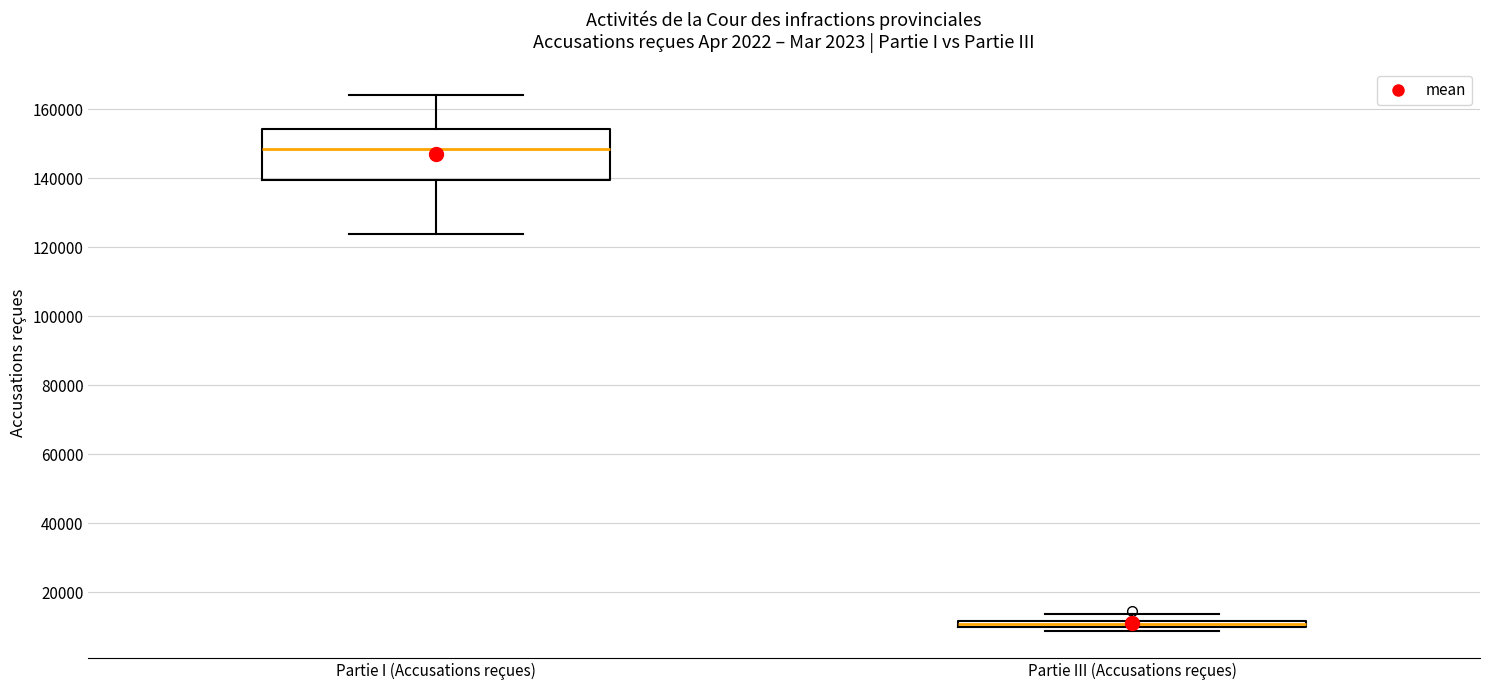

Where is the lower edge of the box for Partie III (Accusations reçues) on the y-axis? The values are not printed on the chart, so give them approximately, as read against the axis.

10000